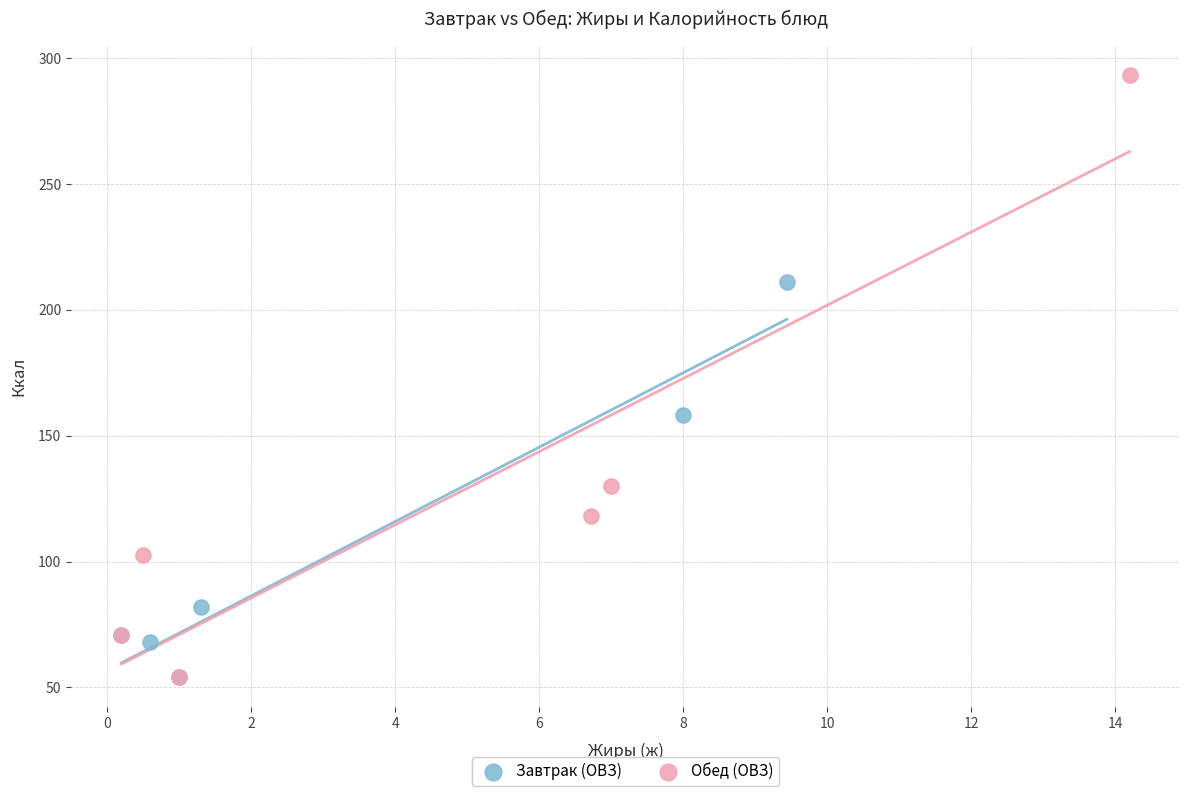

Which series reaches the maximum Y coordinate?

Обед (ОВЗ)